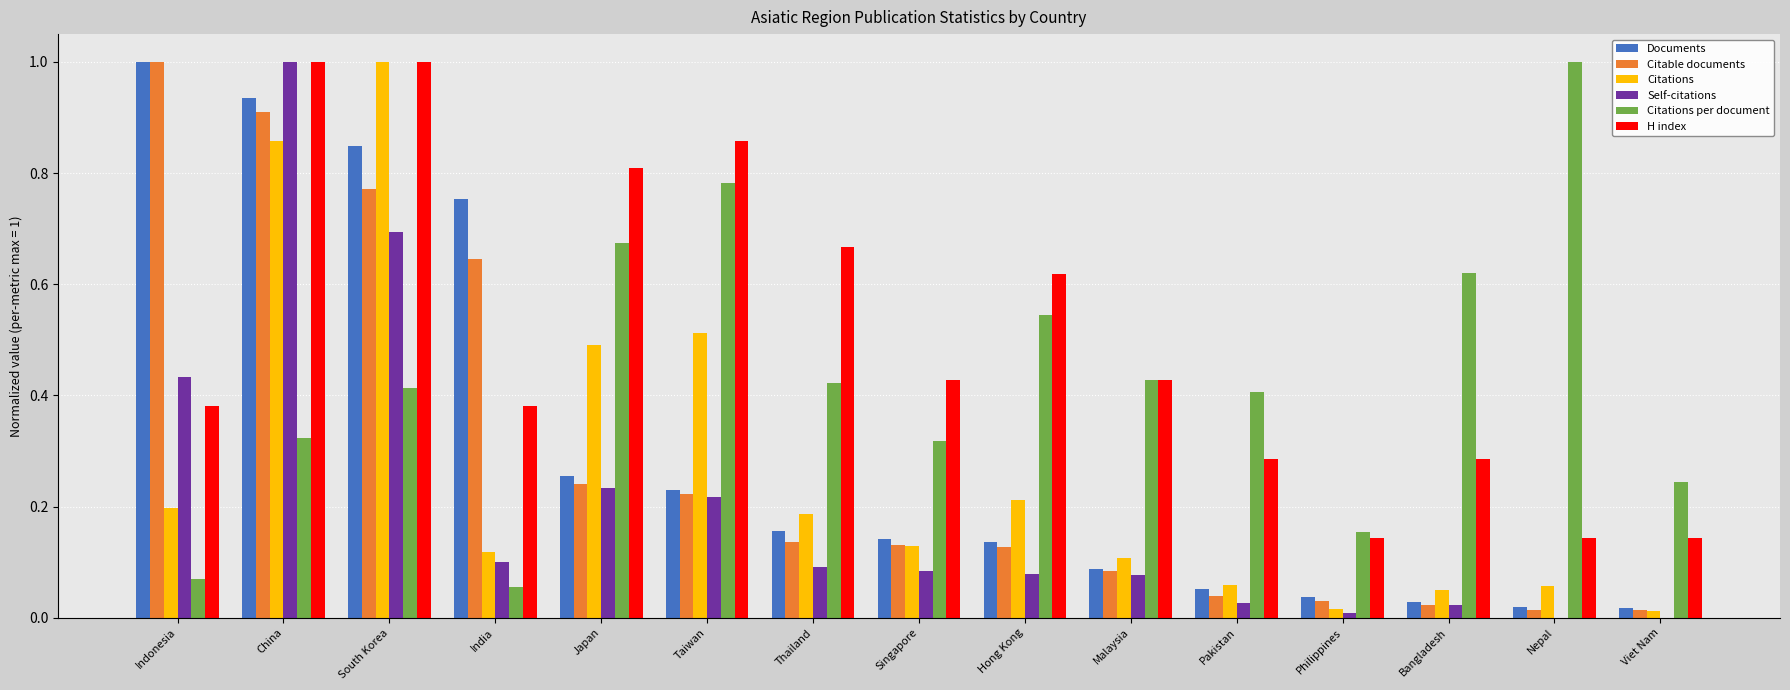

What is the sum of all Citations per document values?

6.5